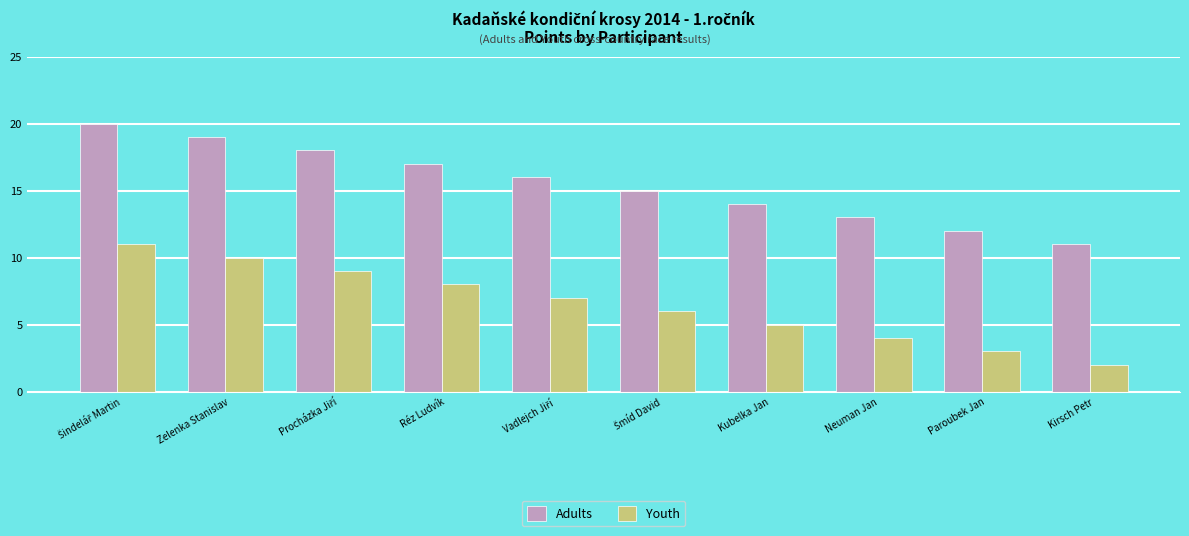

What is the label of the 10th bar from the left?

Kirsch Petr